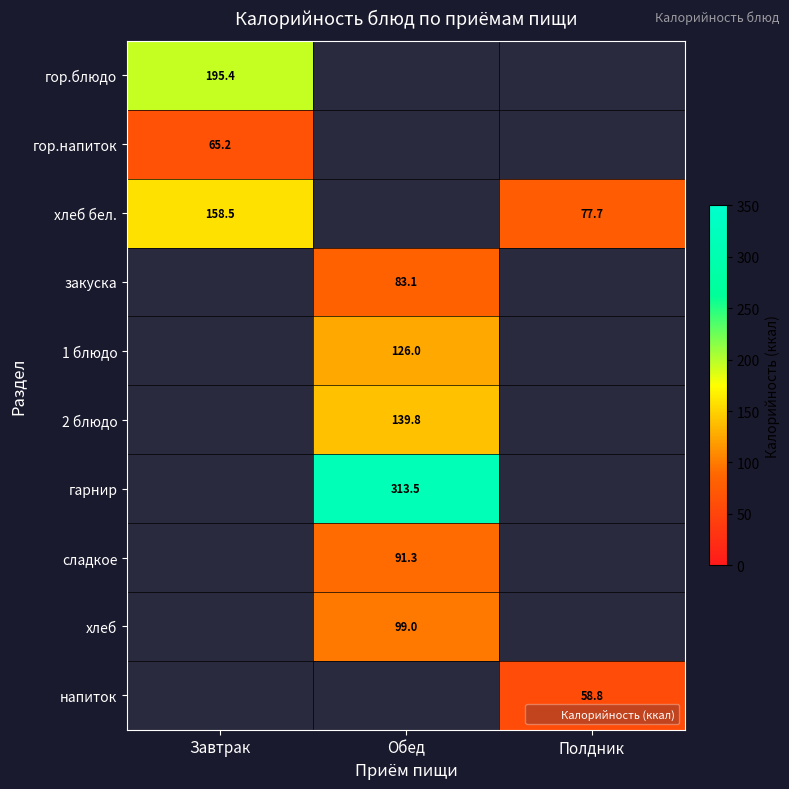

How many distinct data groups are displayed?

10